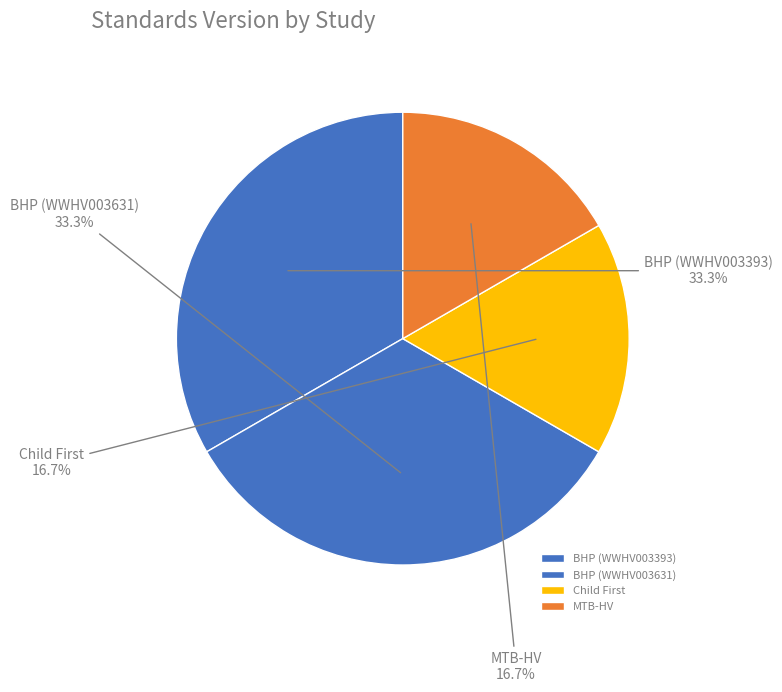

Which has a higher value, MTB-HV or BHP (WWHV003393)?

BHP (WWHV003393)